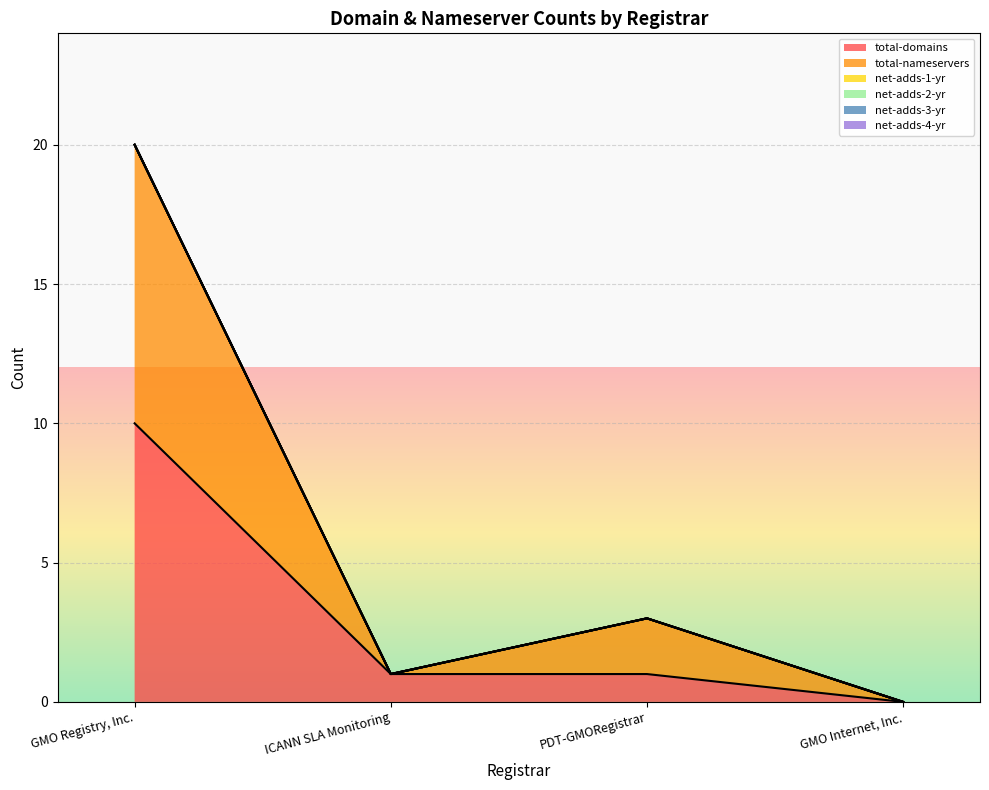

Reading left to right, list all the values displayed in this chart.

total-domains: GMO Registry, Inc.=10	ICANN SLA Monitoring=1	PDT-GMORegistrar=1	GMO Internet, Inc.=0
total-nameservers: GMO Registry, Inc.=10	ICANN SLA Monitoring=0	PDT-GMORegistrar=2	GMO Internet, Inc.=0
net-adds-1-yr: GMO Registry, Inc.=0	ICANN SLA Monitoring=0	PDT-GMORegistrar=0	GMO Internet, Inc.=0
net-adds-2-yr: GMO Registry, Inc.=0	ICANN SLA Monitoring=0	PDT-GMORegistrar=0	GMO Internet, Inc.=0
net-adds-3-yr: GMO Registry, Inc.=0	ICANN SLA Monitoring=0	PDT-GMORegistrar=0	GMO Internet, Inc.=0
net-adds-4-yr: GMO Registry, Inc.=0	ICANN SLA Monitoring=0	PDT-GMORegistrar=0	GMO Internet, Inc.=0